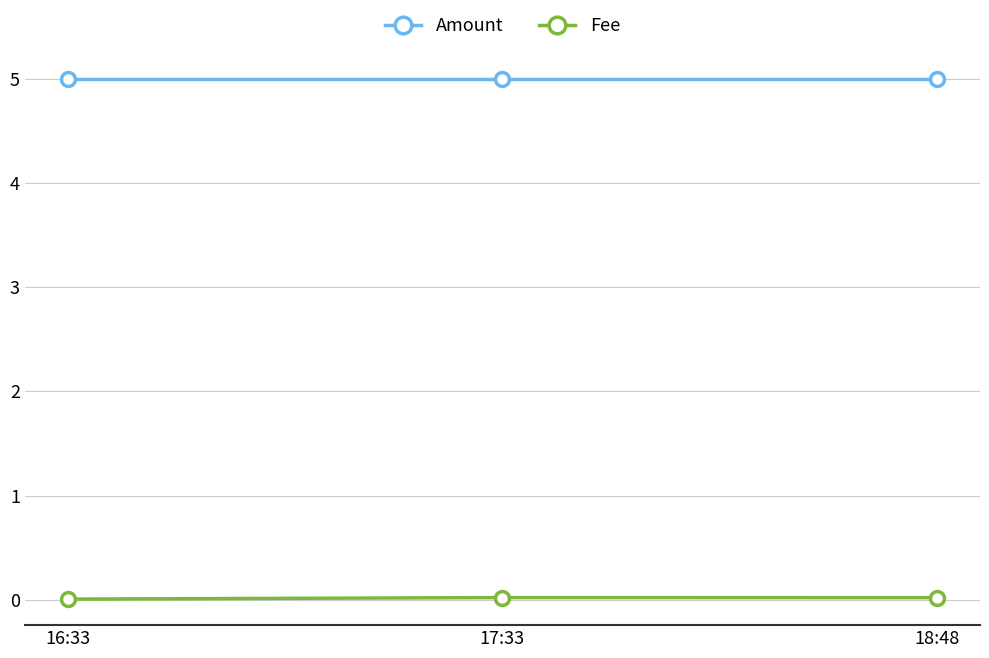

Is the value of Amount at 16:33 greater than the value of Fee at 17:33?

Yes